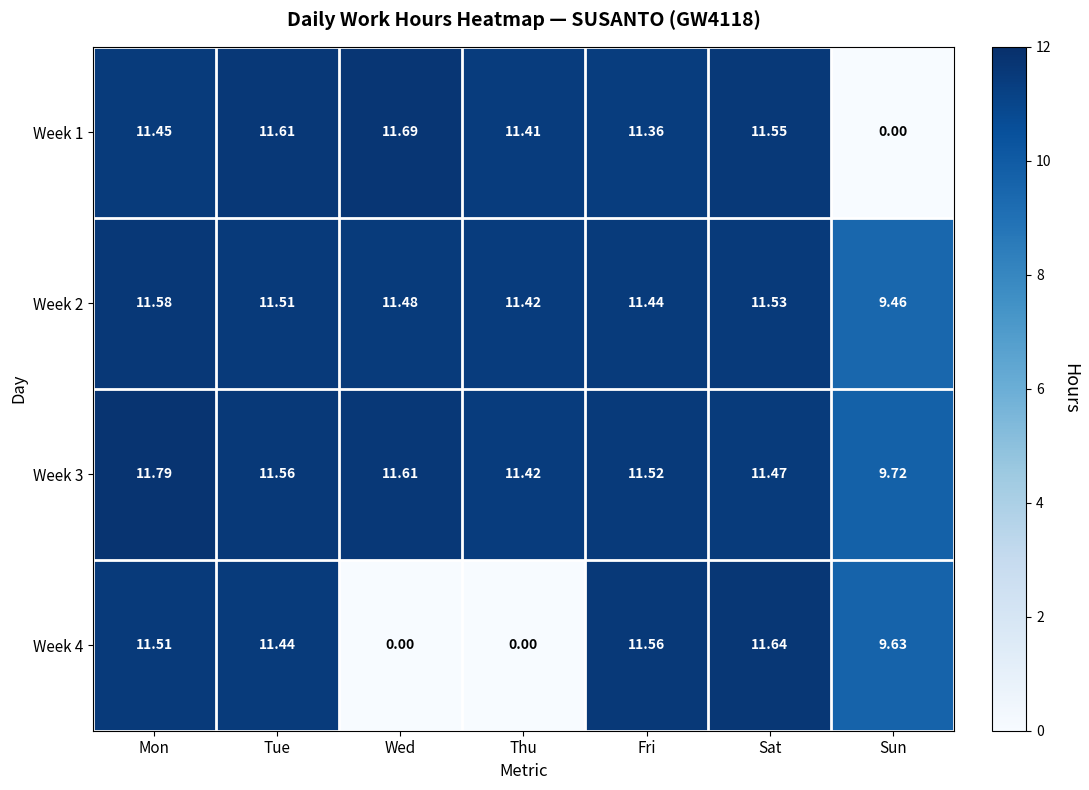

At which label does Week 1 first exceed 11?

Mon